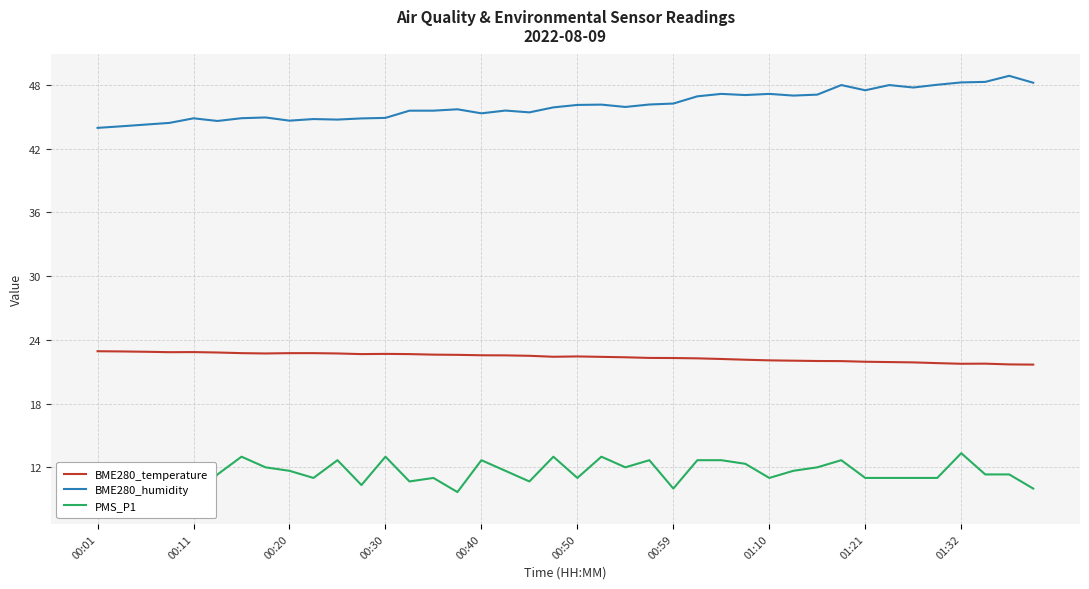

What is the maximum value for BME280_temperature?

22.9